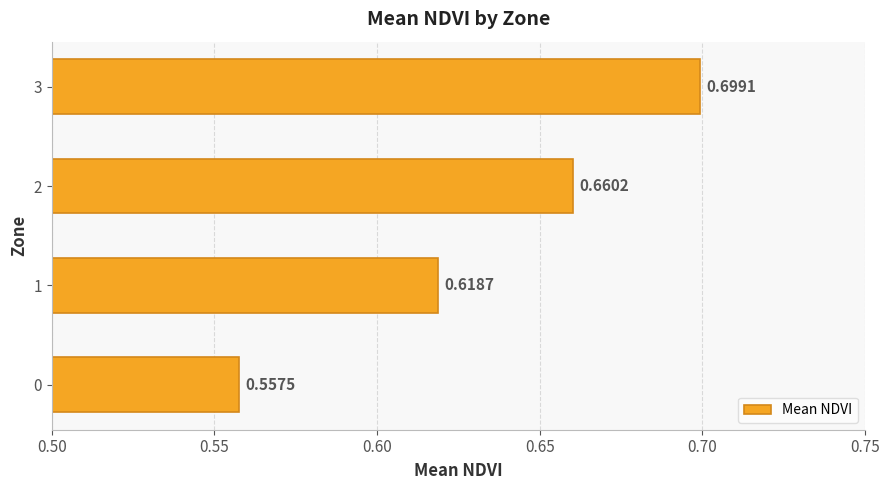

Between 3 and 0, which is larger?

3